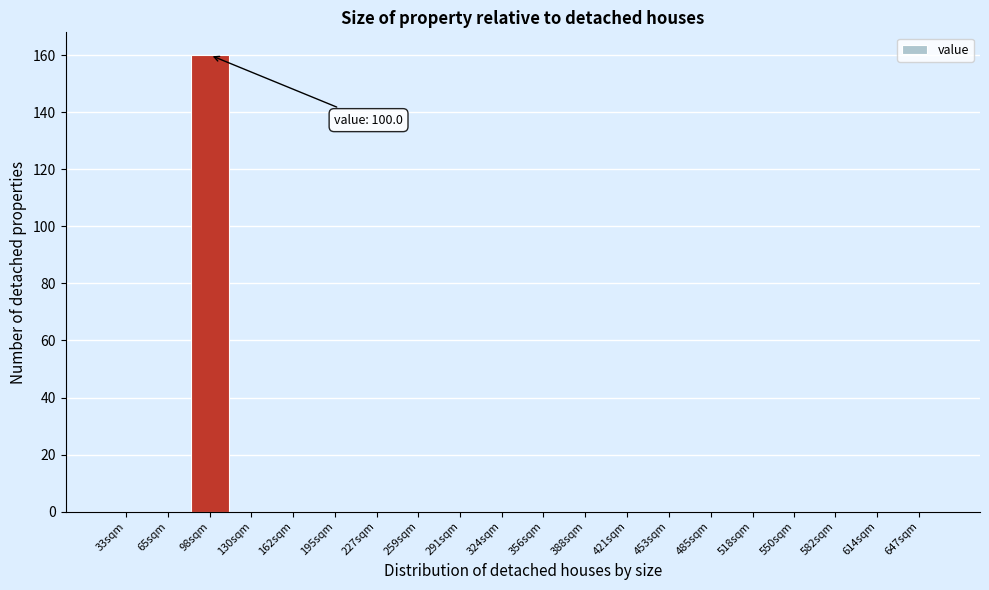

Reading right to left, what are all the values shown in this chart?

647sqm=0	614sqm=0	582sqm=0	550sqm=0	518sqm=0	485sqm=0	453sqm=0	421sqm=0	388sqm=0	356sqm=0	324sqm=0	291sqm=0	259sqm=0	227sqm=0	195sqm=0	162sqm=0	130sqm=0	98sqm=160	65sqm=0	33sqm=0